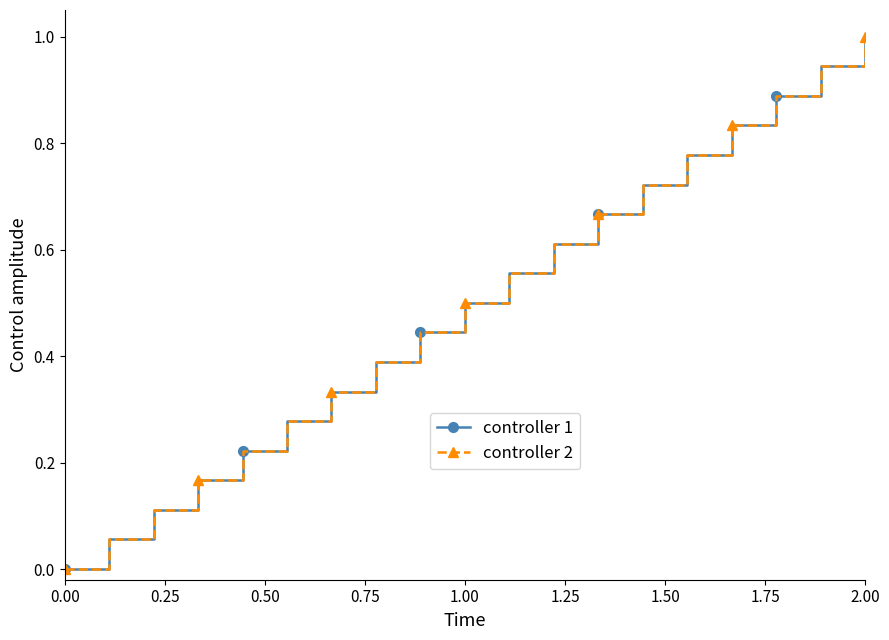

What is the highest value of the controller 1 series?

1.0